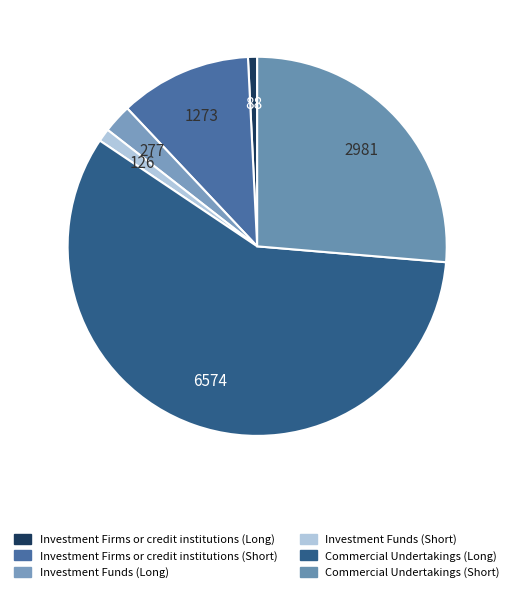

Combined, what portion of the pie is Investment Funds (Short) and Commercial Undertakings (Long)?

59.2%